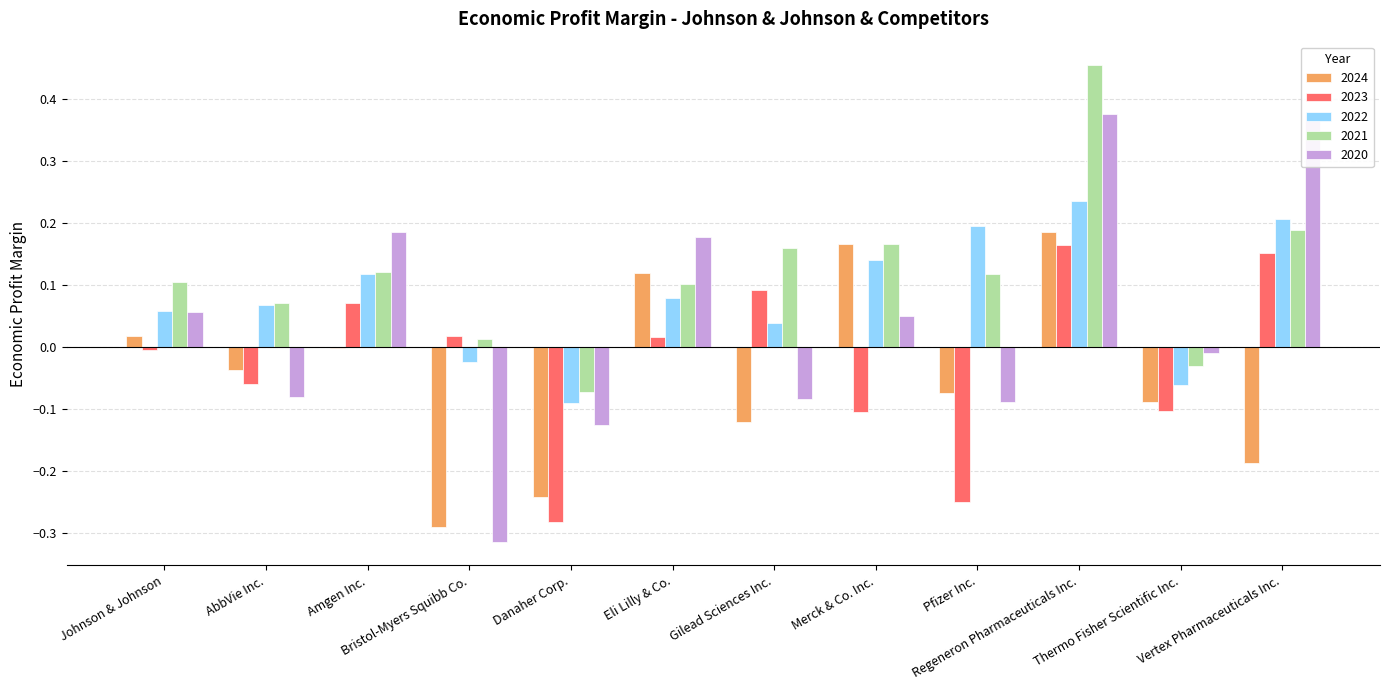

What is the sum of all 2024 values?

-0.6